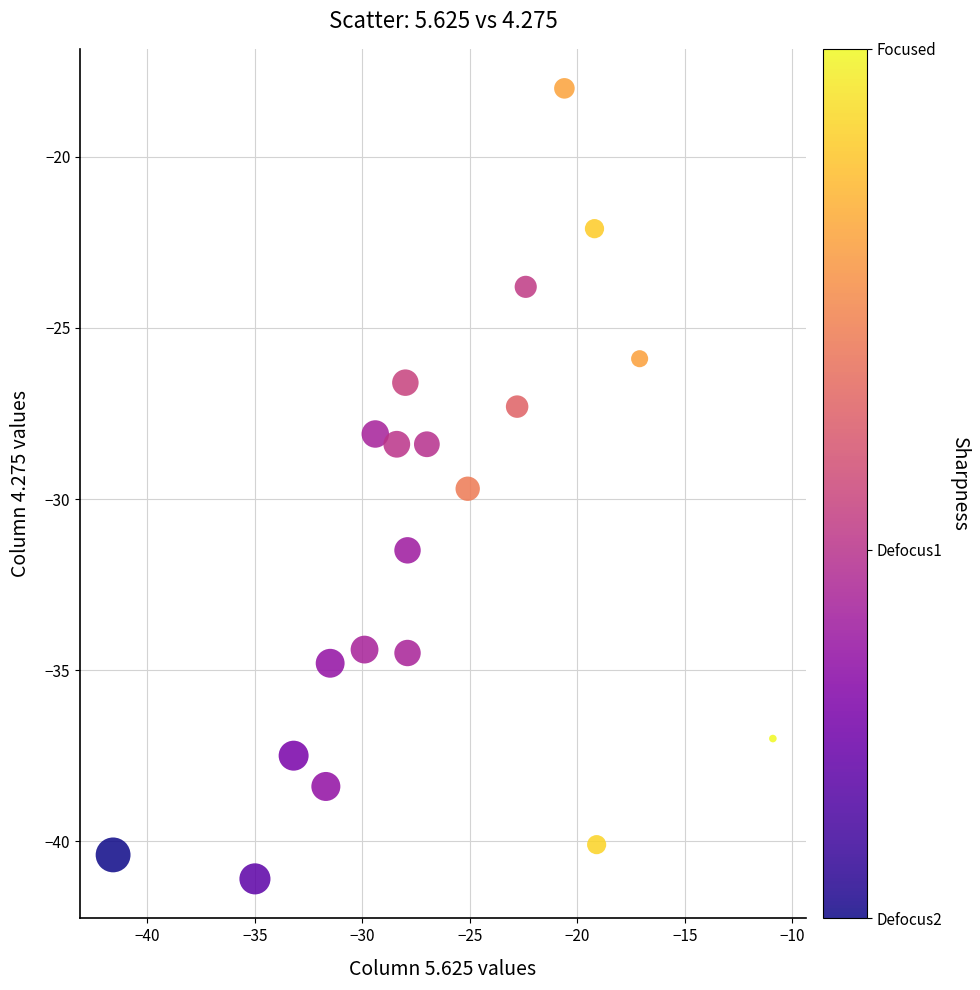

What is the range of Y values (max minus min)?

23.1